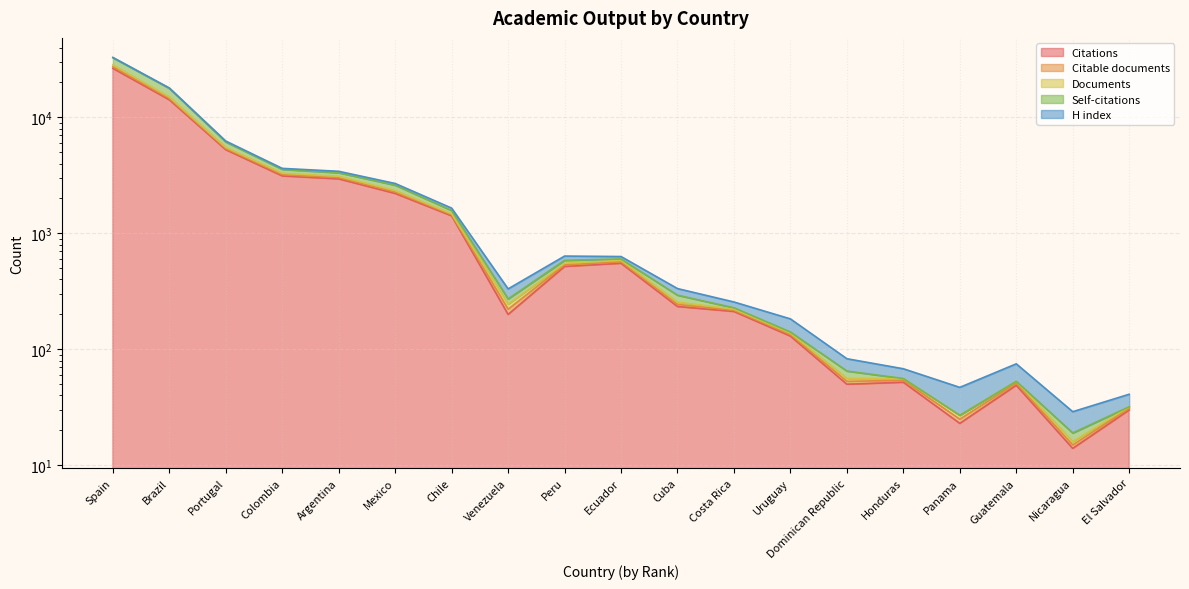

At which category does Citable documents reach its first local valley?

Venezuela